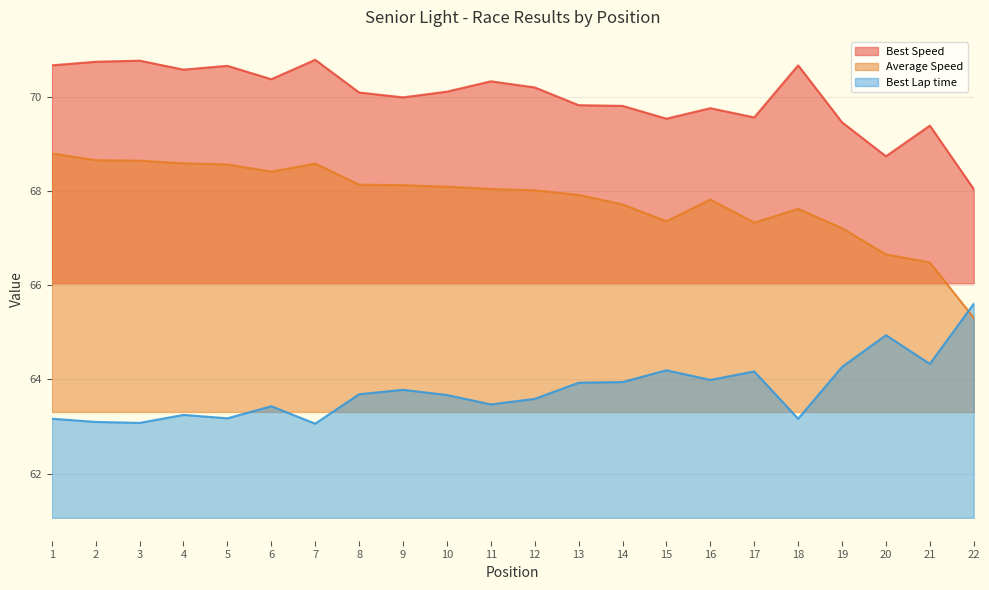

Which series has the largest range (max minus min)?

Average Speed